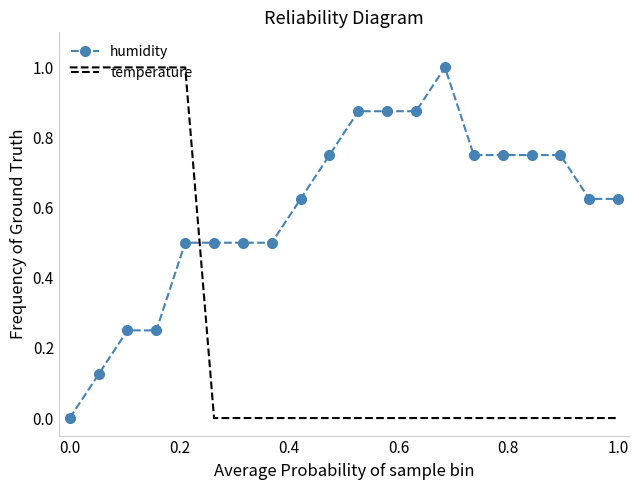

List the series in order of their overall mean, lowest first.

temperature, humidity